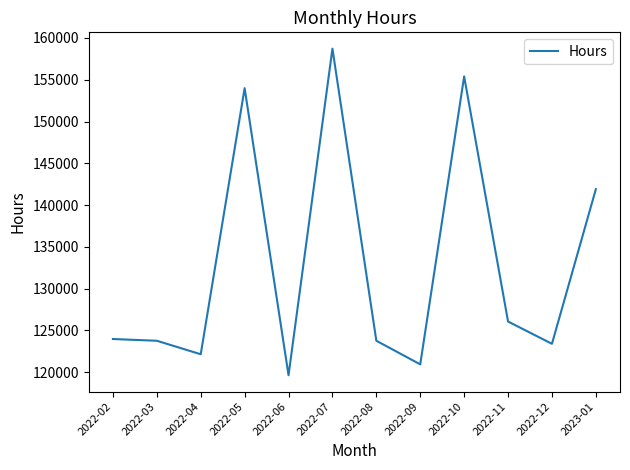

What value does the data have at 2022-11?

126063.8